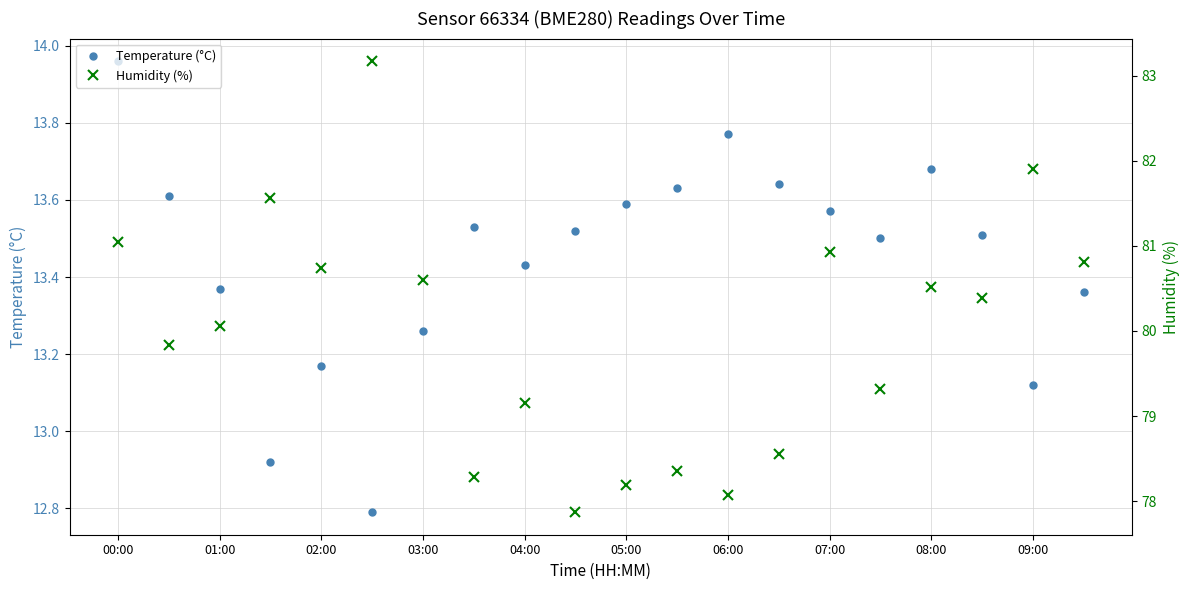

What is the label of the 20th point from the right?

00:00